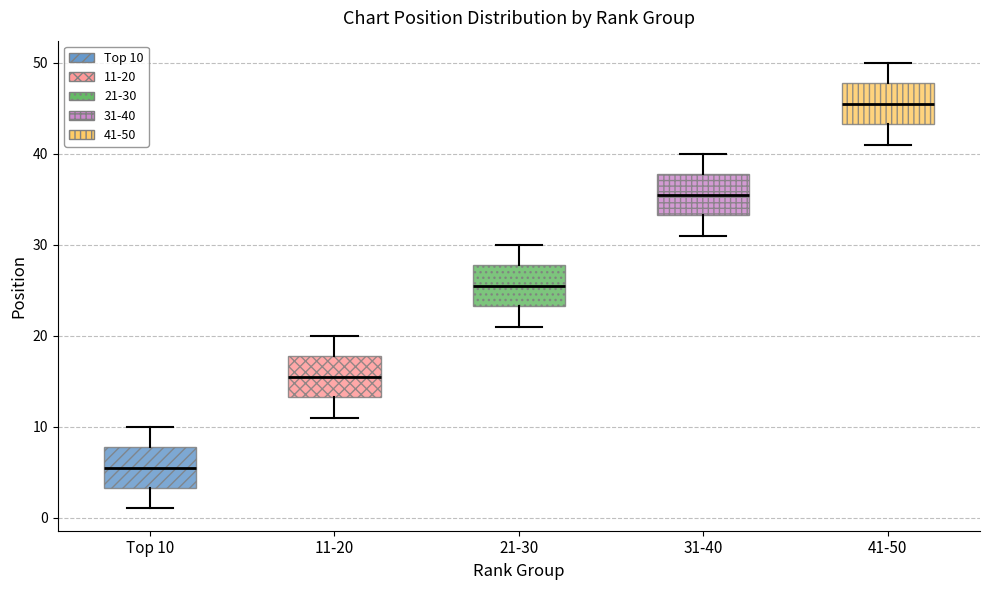

Reading left to right, transcribe this box plot: for each box, give where its median line is, the range the box spans, and where its two whiskers end, as read against the y-axis. The values are not printed on the chart, so give them approximately, as read against the axis.

Top 10: median 6, box 3 to 8, whiskers 1 to 10
11-20: median 16, box 13 to 18, whiskers 11 to 20
21-30: median 26, box 23 to 28, whiskers 21 to 30
31-40: median 36, box 33 to 38, whiskers 31 to 40
41-50: median 46, box 43 to 48, whiskers 41 to 50